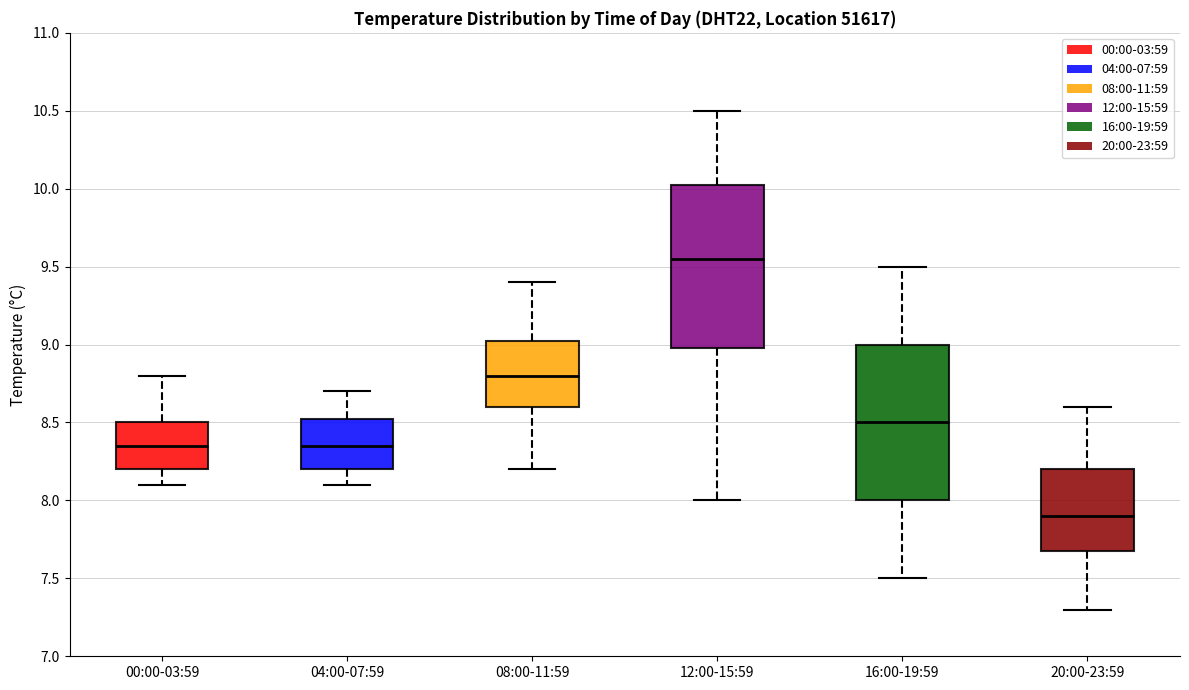

Which box is the tallest, from its lower edge to its upper edge?

12:00-15:59